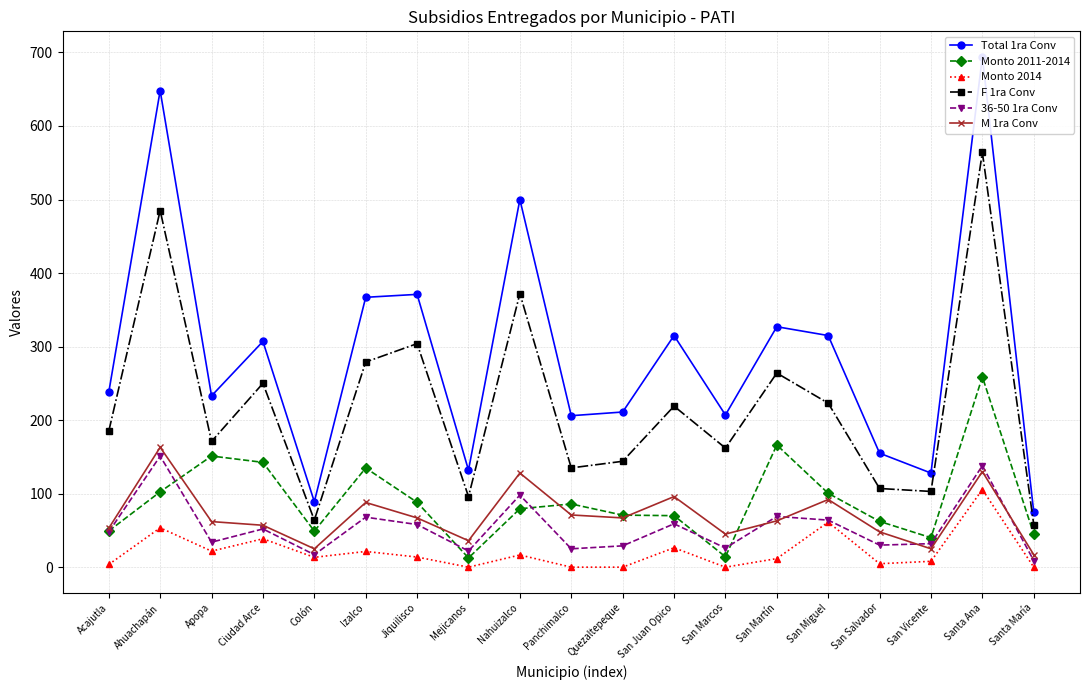

What is the total value across all series at San Miguel?

855.8